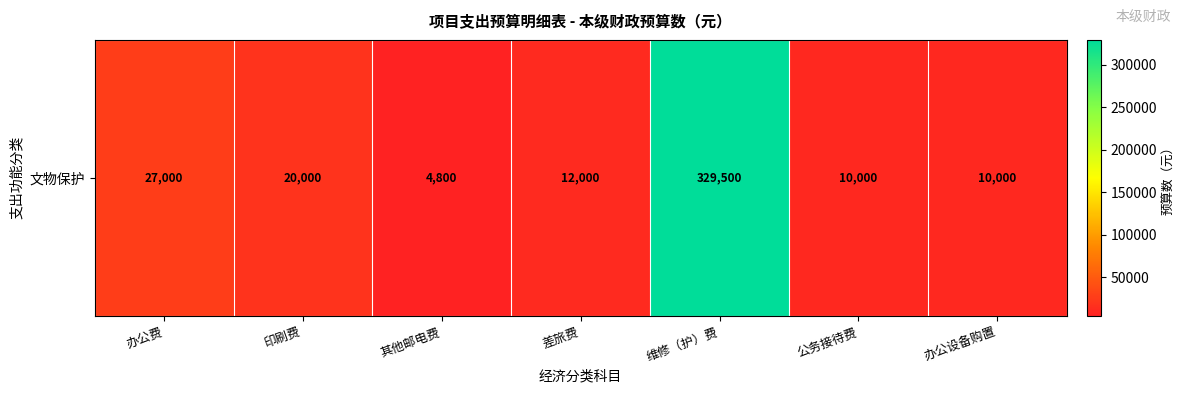

How many distinct data groups are displayed?

1